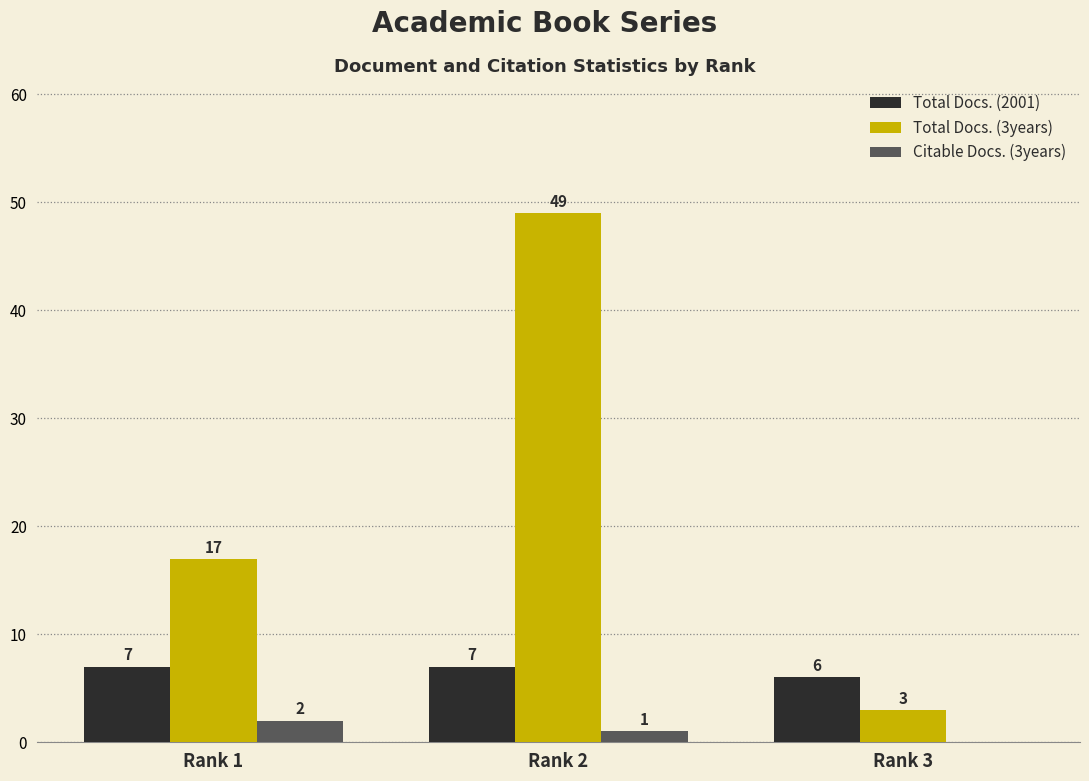

Reading right to left, list all the values displayed in this chart.

Total Docs. (2001): Rank 3=6	Rank 2=7	Rank 1=7
Total Docs. (3years): Rank 3=3	Rank 2=49	Rank 1=17
Citable Docs. (3years): Rank 3=0	Rank 2=1	Rank 1=2